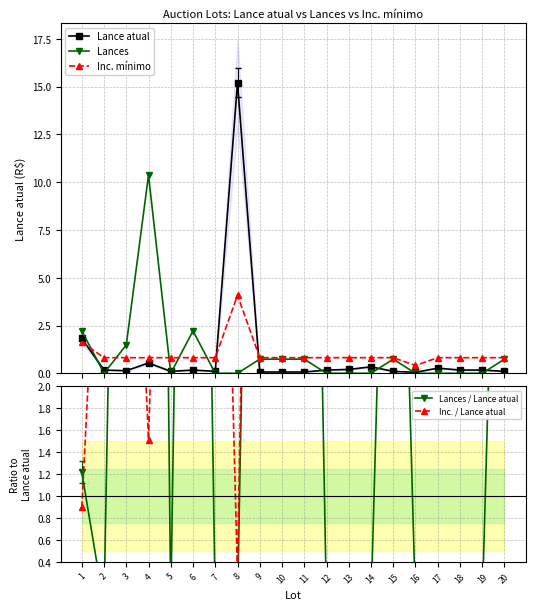

Reading right to left, transcribe all the data shown in this chart.

Lance atual: 0.1	0.2	0.2	0.3	0.1	0.1	0.3	0.2	0.2	0.1	0.1	0.1	15.2	0.1	0.2	0.1	0.5	0.1	0.2	1.8
Lances: 0.7	0.0	0.0	0.0	0.0	0.7	0.0	0.0	0.0	0.7	0.7	0.7	0.0	0.0	2.2	0.0	10.4	1.5	0.0	2.2
Inc. mínimo: 0.8	0.8	0.8	0.8	0.4	0.8	0.8	0.8	0.8	0.8	0.8	0.8	4.1	0.8	0.8	0.8	0.8	0.8	0.8	1.6
Lances / Lance atual: 7.3	0.0	0.0	0.0	0.0	7.3	0.0	0.0	0.0	11.0	11.0	11.0	0.0	0.0	13.2	0.0	19.2	11.0	0.0	1.2
Inc. / Lance atual: 8.1	4.8	4.8	3.0	8.1	8.1	2.4	4.0	4.8	12.1	12.1	12.1	0.3	8.1	4.8	8.1	1.5	6.0	4.8	0.9